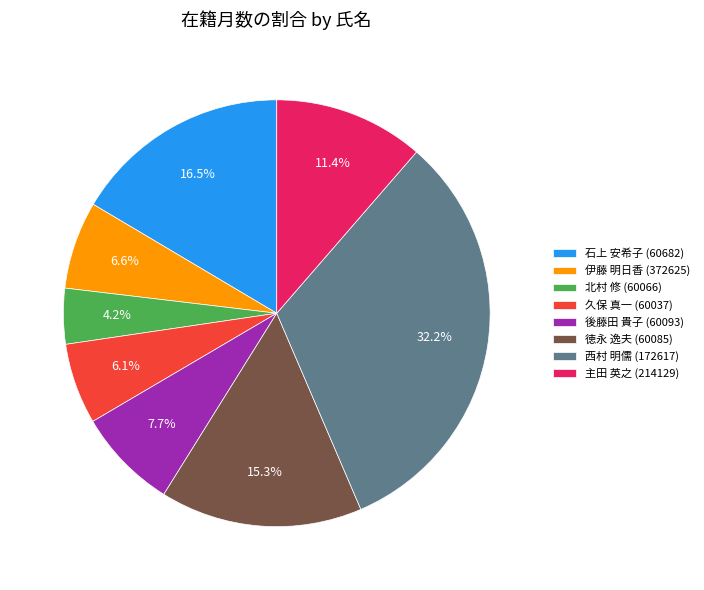

To the nearest percent, what is the average slice percentage?

12%